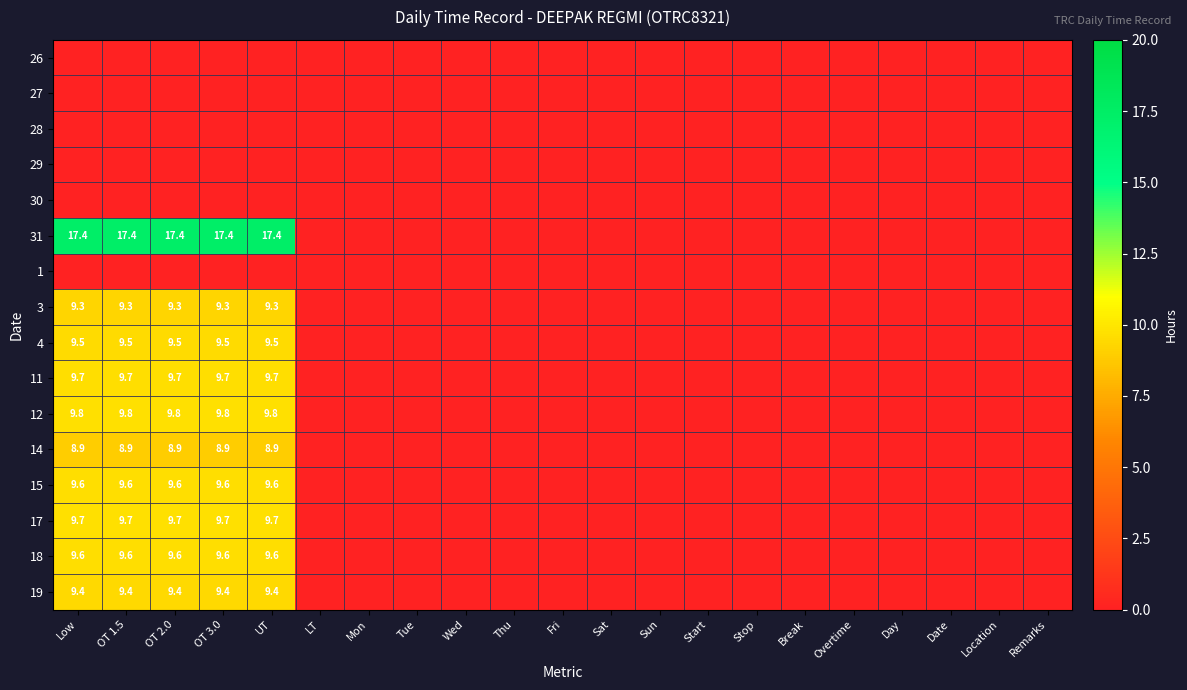

True or false: 4 has a value of 14.3 at Low.

False